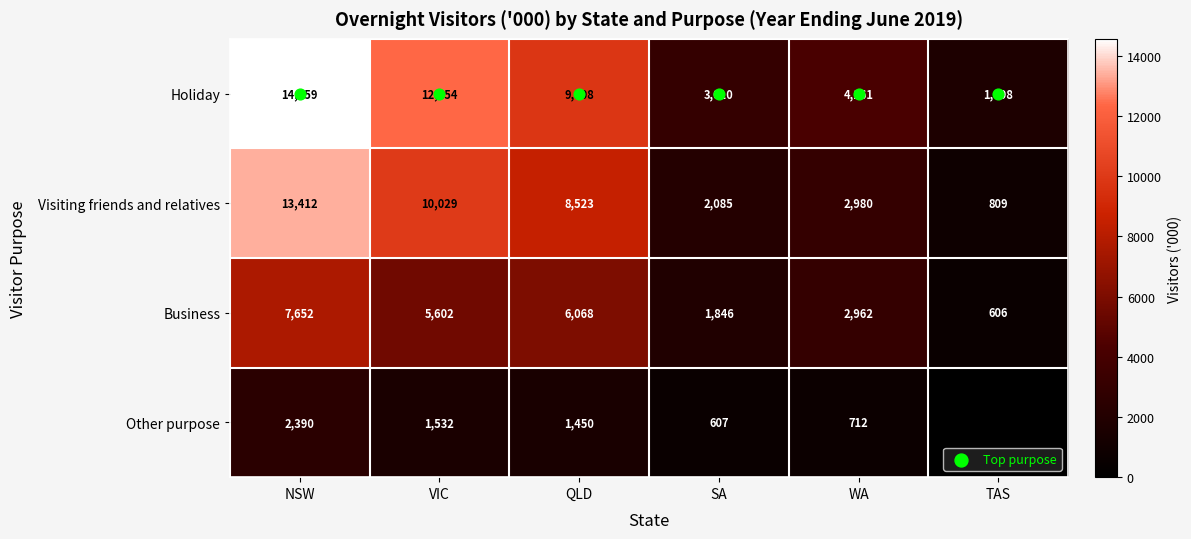

What is the sum of all Other purpose values?

6689.6